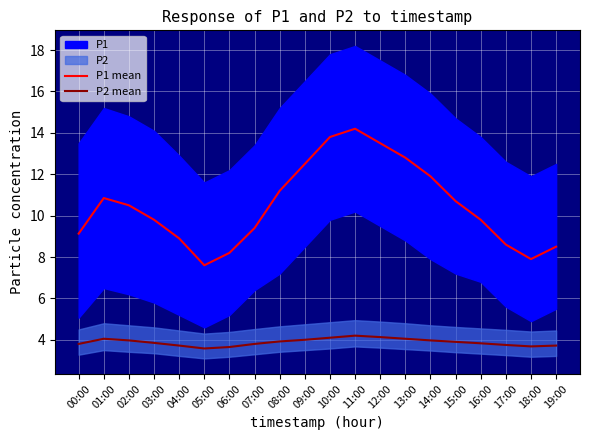

At which category does P2 mean reach its first local valley?

05:00